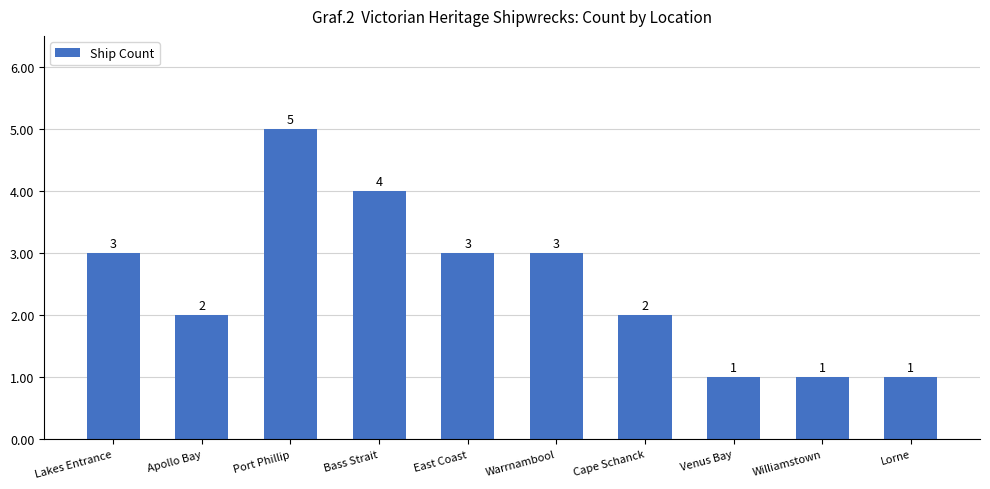

How many bars are there in total?

10